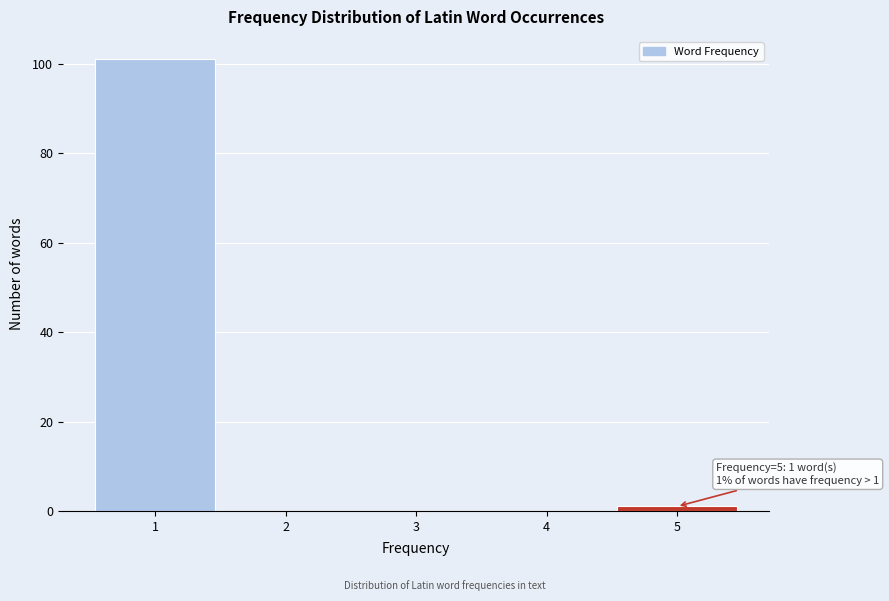

Which range on the x-axis has the tallest bar?

0.5 to 1.5